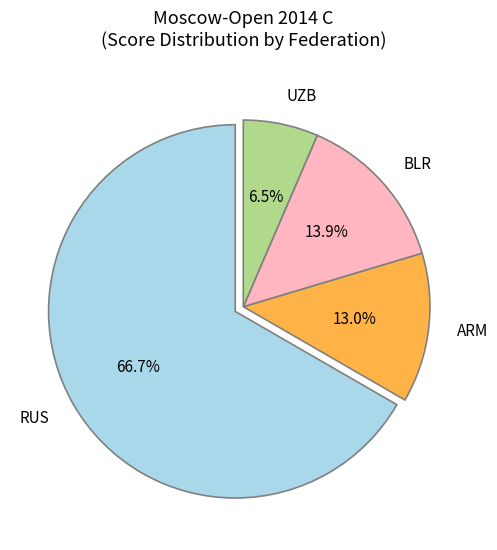

What percentage do BLR and UZB together represent?

20.4%